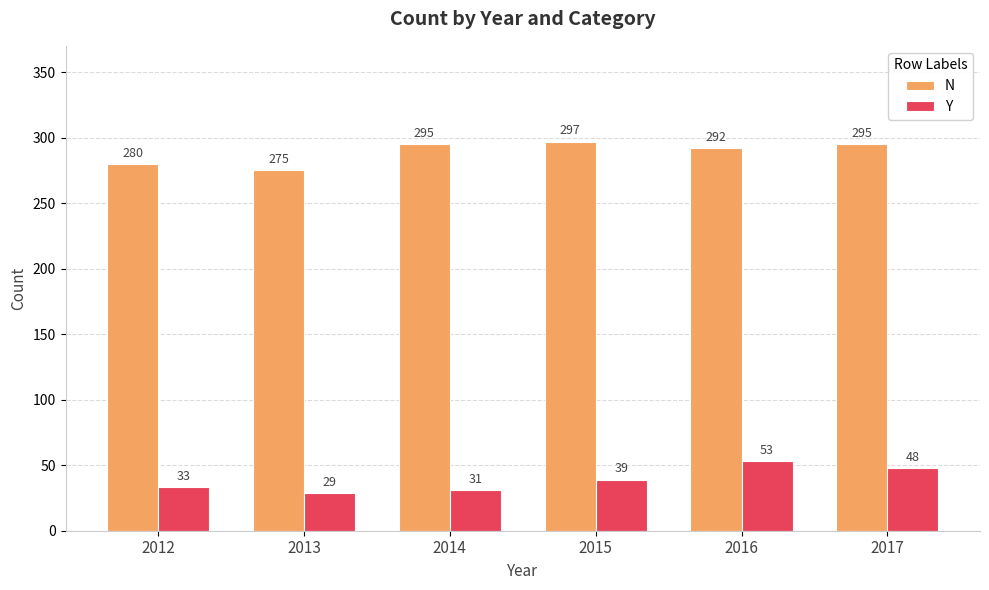

How many data points does each series have?

6